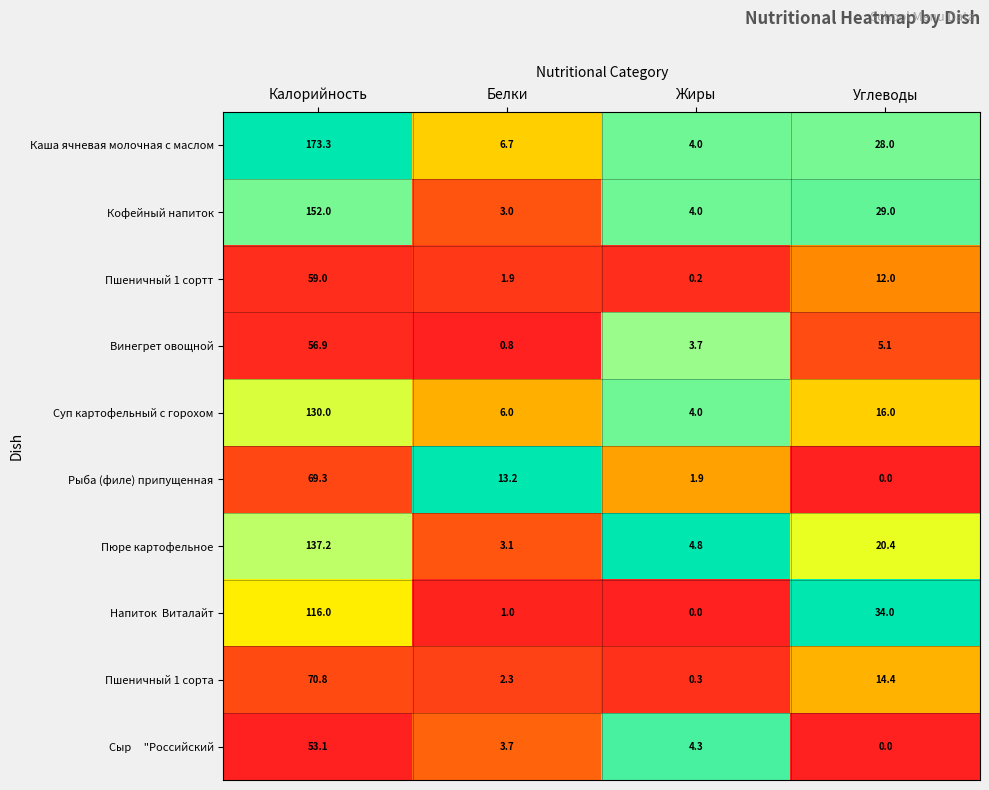

What is the total value across all series at Жиры?

27.2